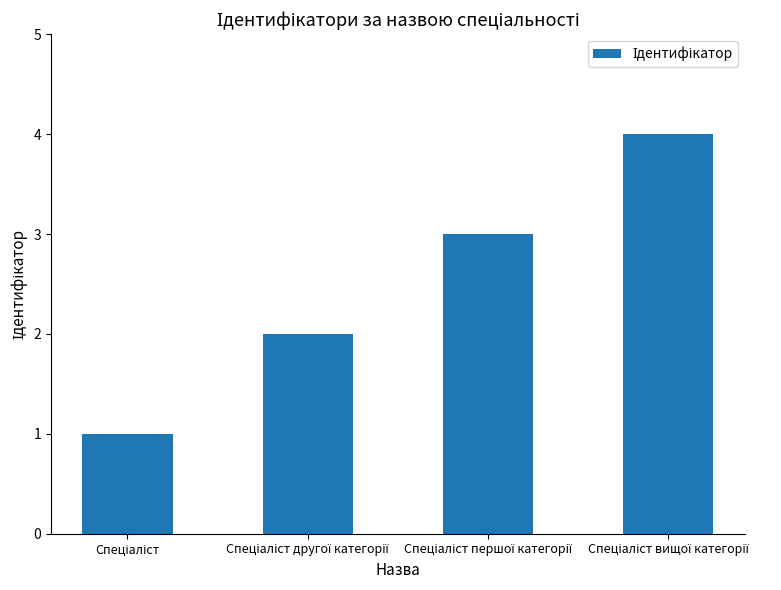

What is the sum of all values?

10